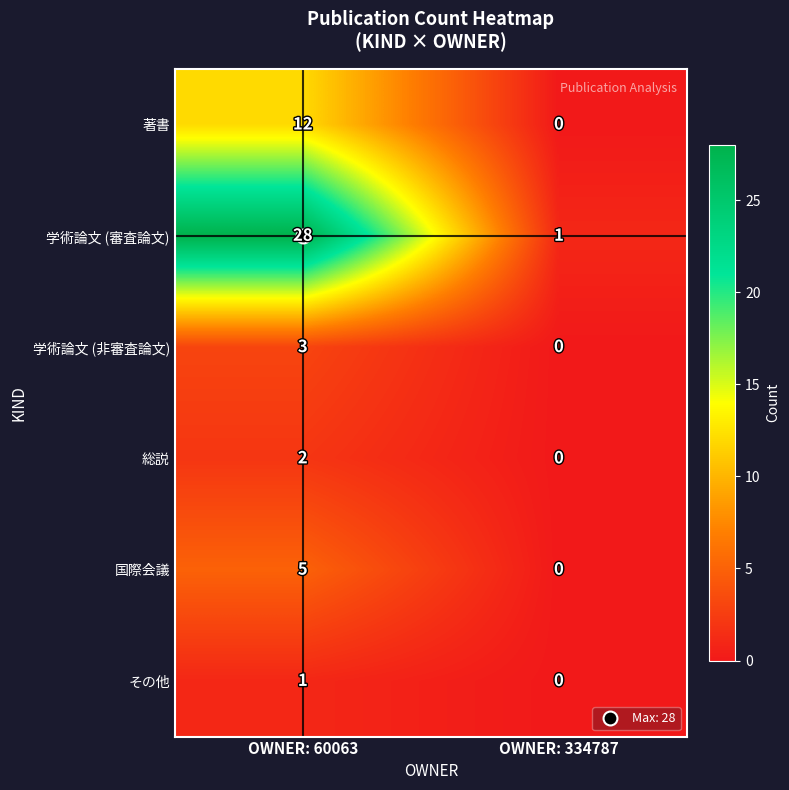

How many distinct data groups are displayed?

6